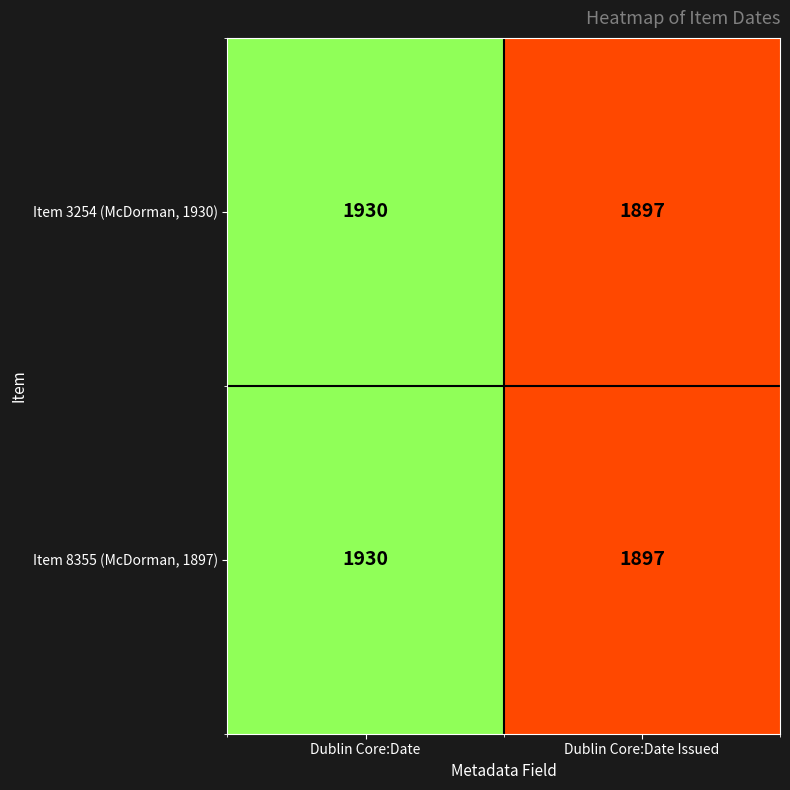

The Item 3254 (McDorman, 1930) series shows 1897 at Dublin Core:Date Issued. True or false?

True